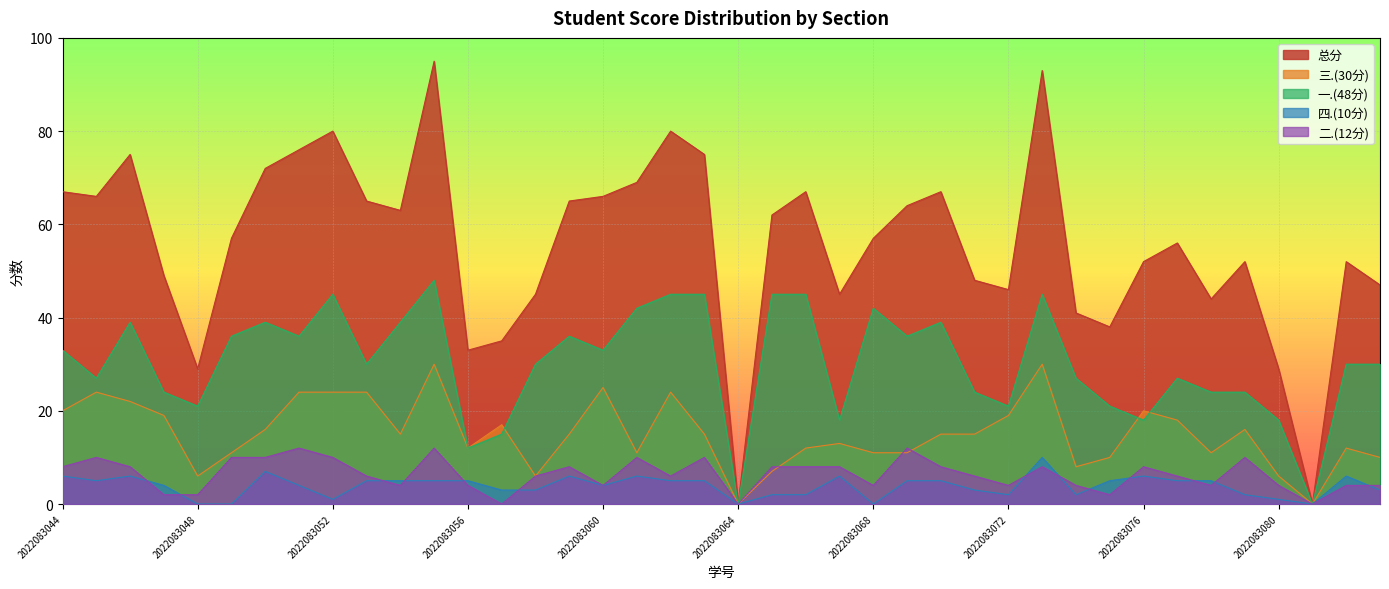

How many values in the 四.(10分) series are below 5?

19